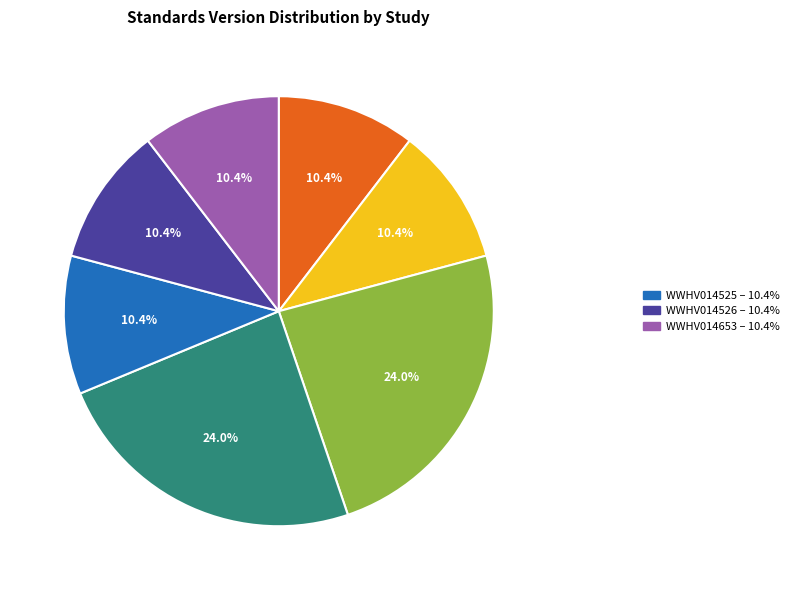

Is there a majority slice in this chart?

No